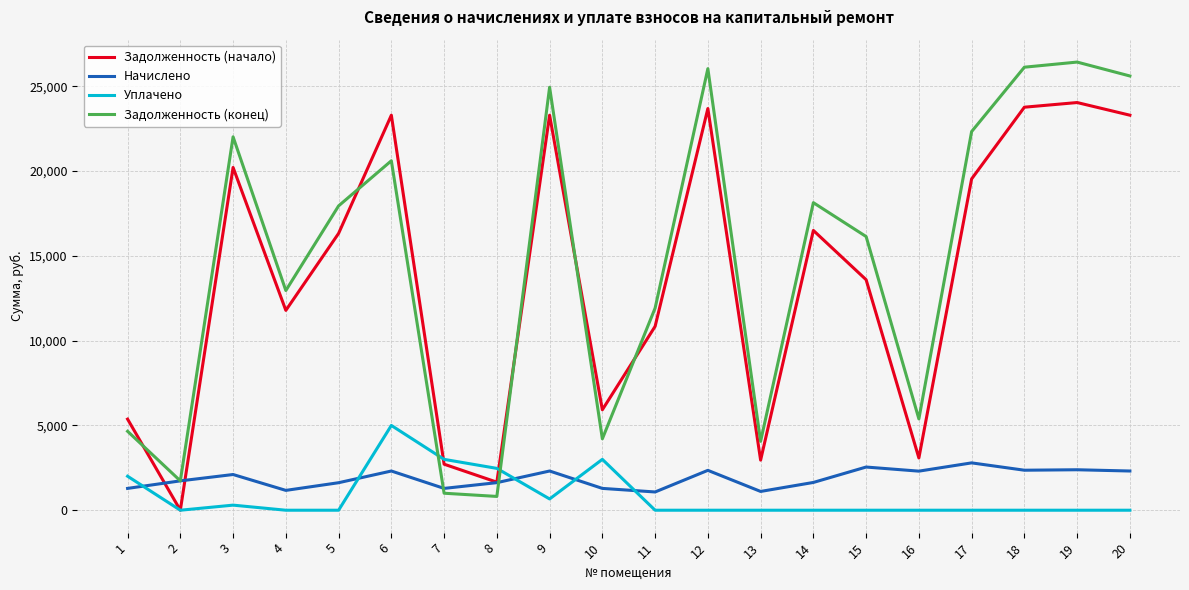

List the series in order of their peak value, highest first.

Задолженность (конец), Задолженность (начало), Уплачено, Начислено